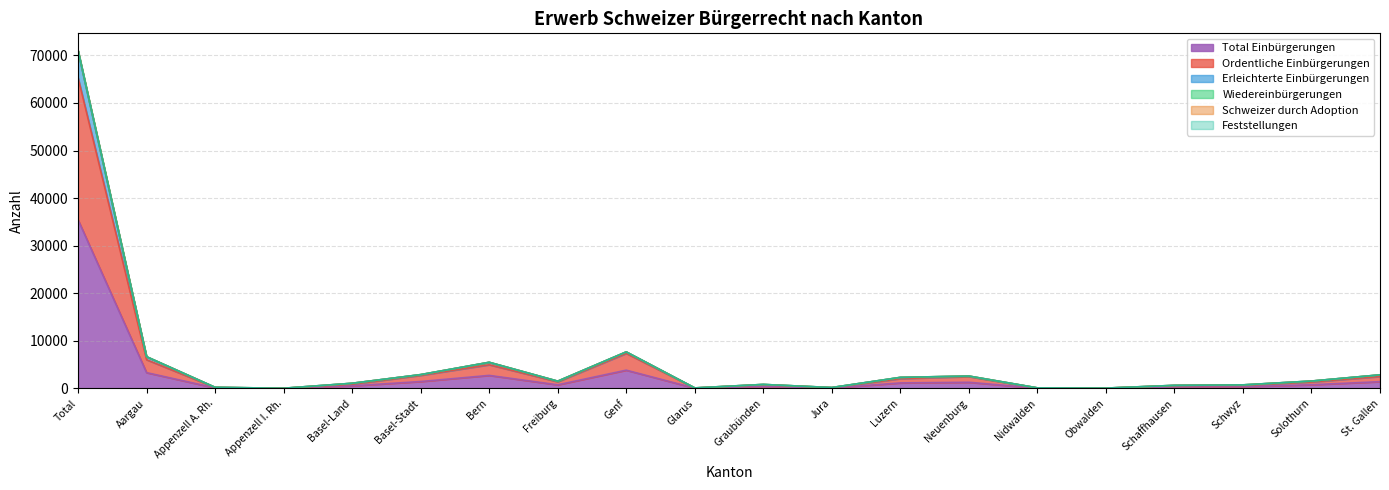

What is the minimum value shown in the chart?

17